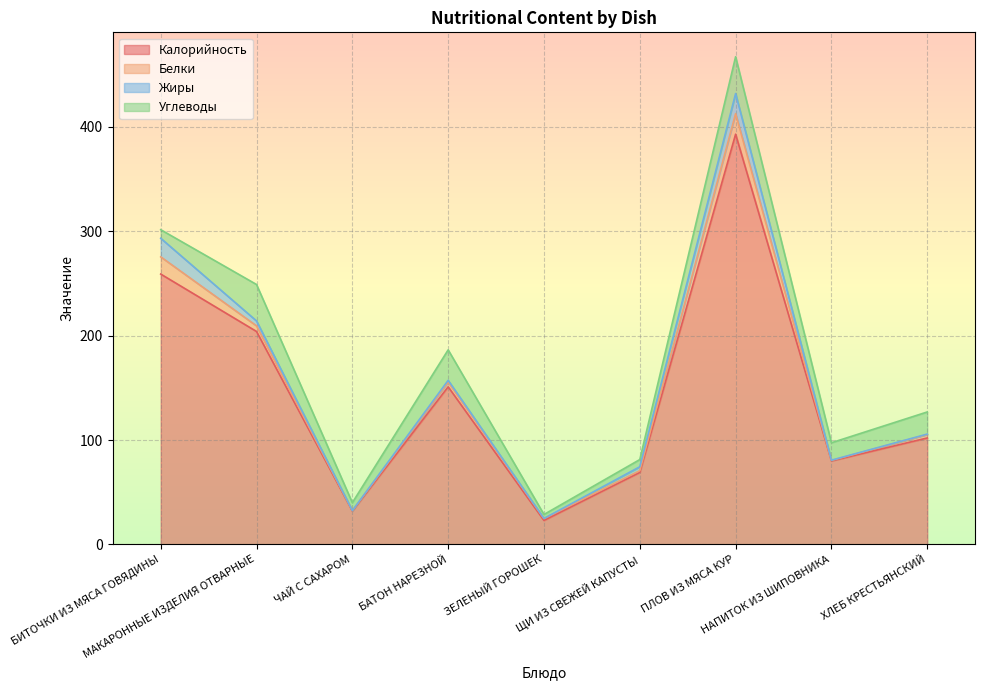

What is the label of the 9th point from the left?

ХЛЕБ КРЕСТЬЯНСКИЙ